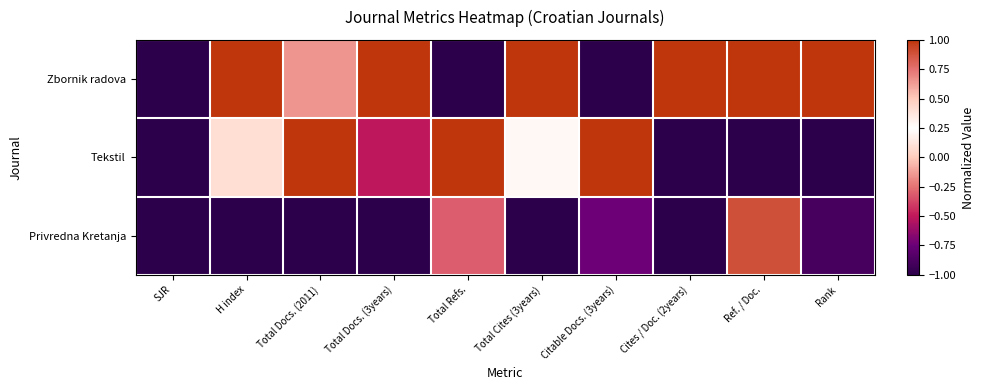

Reading right to left, transcribe all the data shown in this chart.

Zbornik radova: Rank=1.0	Ref. / Doc.=1.0	Cites / Doc. (2years)=1.0	Citable Docs. (3years)=-1.0	Total Cites (3years)=1.0	Total Refs.=-1.0	Total Docs. (3years)=1.0	Total Docs. (2011)=-0.1	H index=1.0	SJR=-1.0
Tekstil: Rank=-1.0	Ref. / Doc.=-1.0	Cites / Doc. (2years)=-1.0	Citable Docs. (3years)=1.0	Total Cites (3years)=0.2	Total Refs.=1.0	Total Docs. (3years)=-0.5	Total Docs. (2011)=1.0	H index=0.1	SJR=-1.0
Privredna Kretanja: Rank=-0.9	Ref. / Doc.=0.9	Cites / Doc. (2years)=-1.0	Citable Docs. (3years)=-0.7	Total Cites (3years)=-1.0	Total Refs.=-0.3	Total Docs. (3years)=-1.0	Total Docs. (2011)=-1.0	H index=-1.0	SJR=-1.0